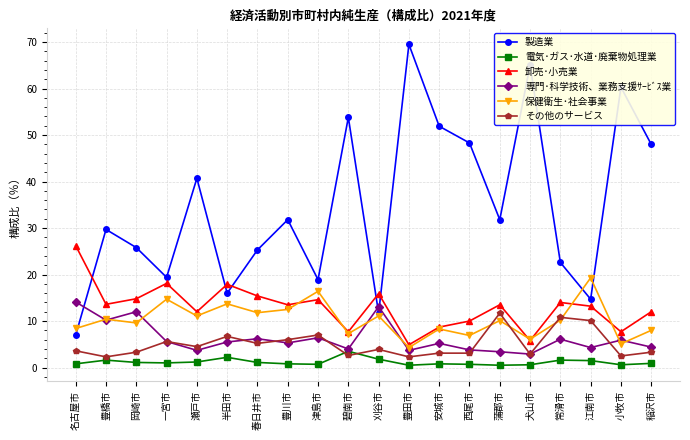

True or false: 専門･科学技術、業務支援ｻｰﾋﾞｽ業 has a value of 14.1 at 名古屋市.

True